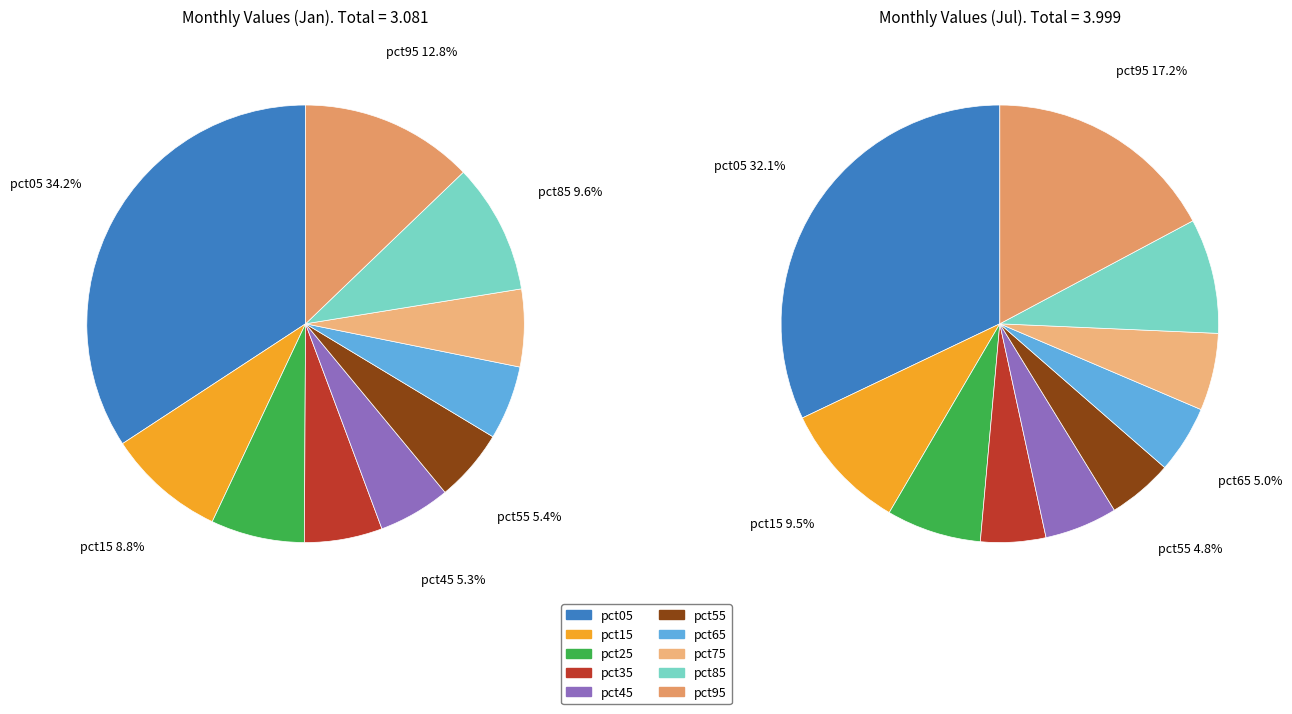

What percentage is the 5 slice, to the nearest percent?

5%